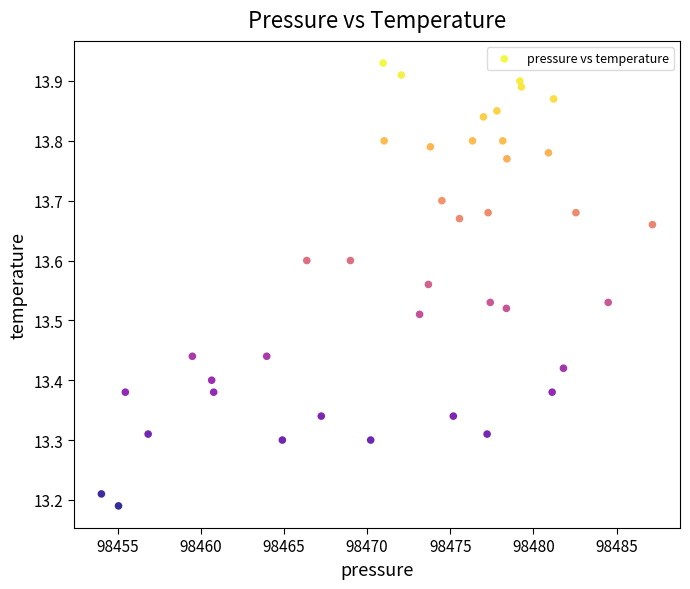

What is the range of Y values (max minus min)?

0.7